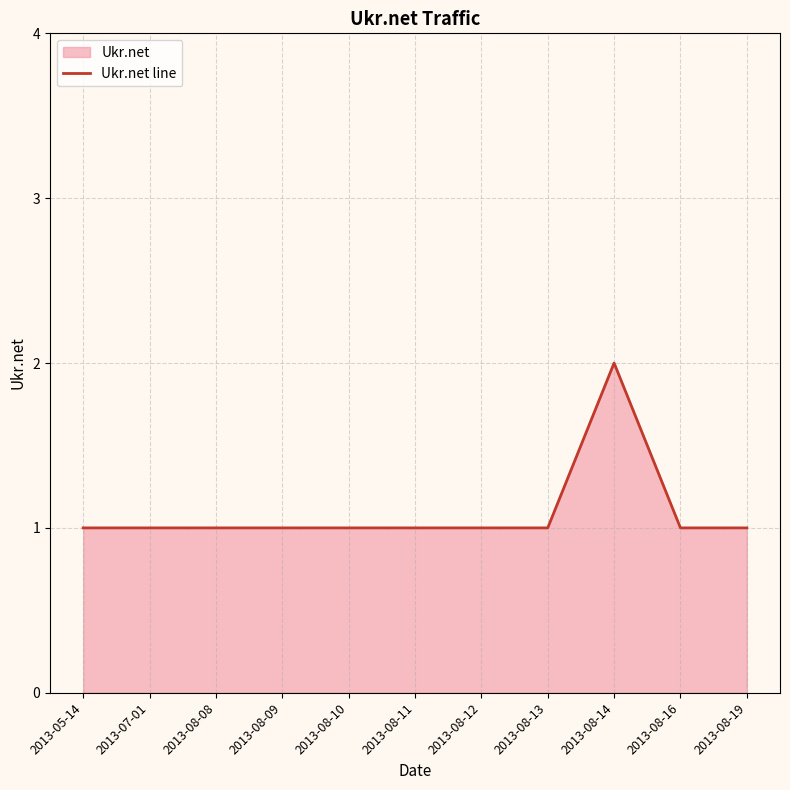

Between 2013-08-16 and 2013-08-14, which is larger?

2013-08-14